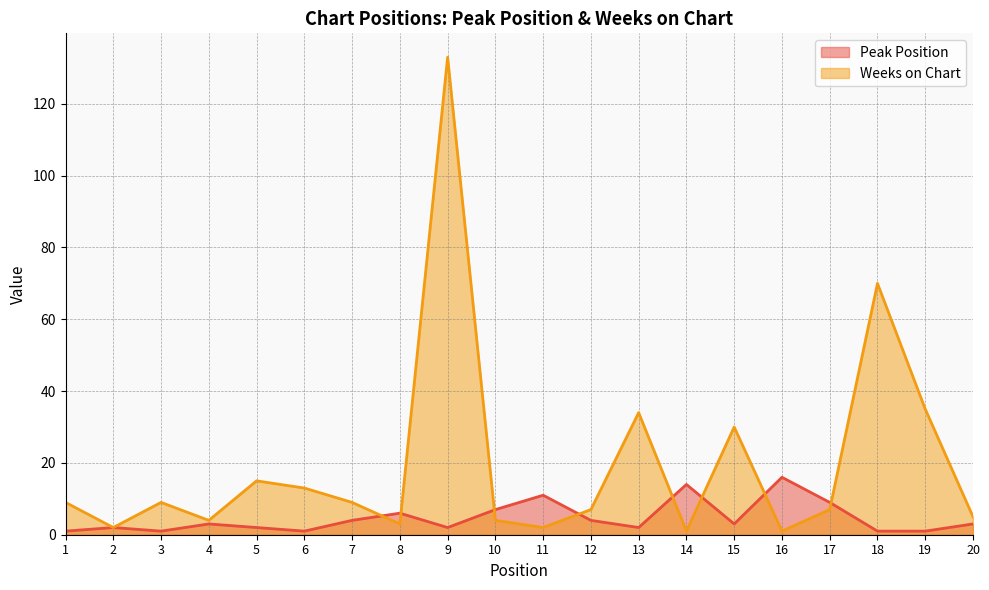

What is the difference between the maximum and minimum values in the Peak Position series?

15